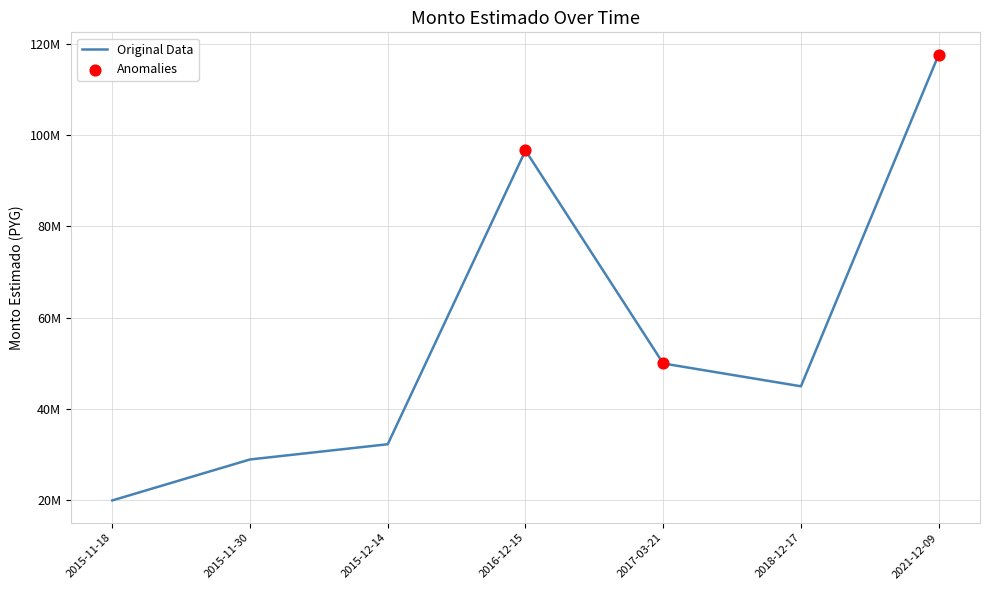

What is the change in value from 2016-12-15 to 2018-12-17?

-51645000